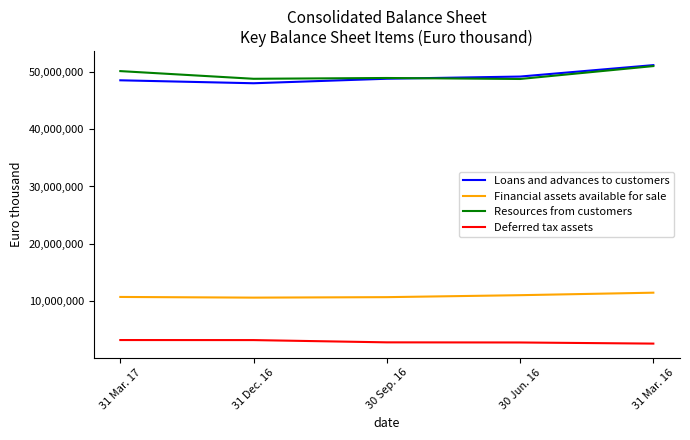

How many categories are shown in the chart?

5